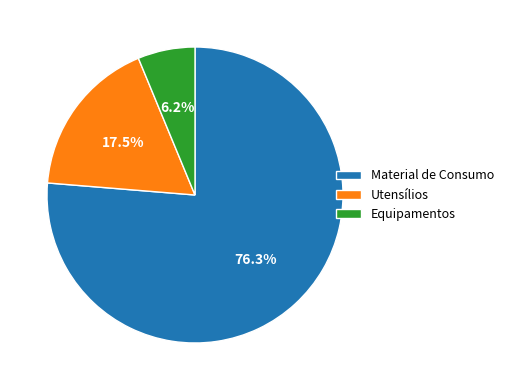

What portion of the pie excludes Material de Consumo?

23.7%